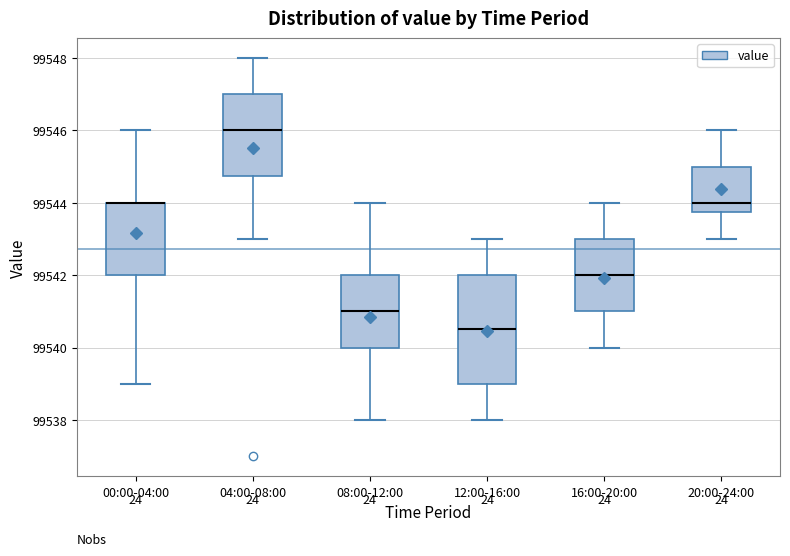

Where does the median line of the box for 20:00-24:00 sit on the y-axis? The values are not printed on the chart, so give them approximately, as read against the axis.

99544.0